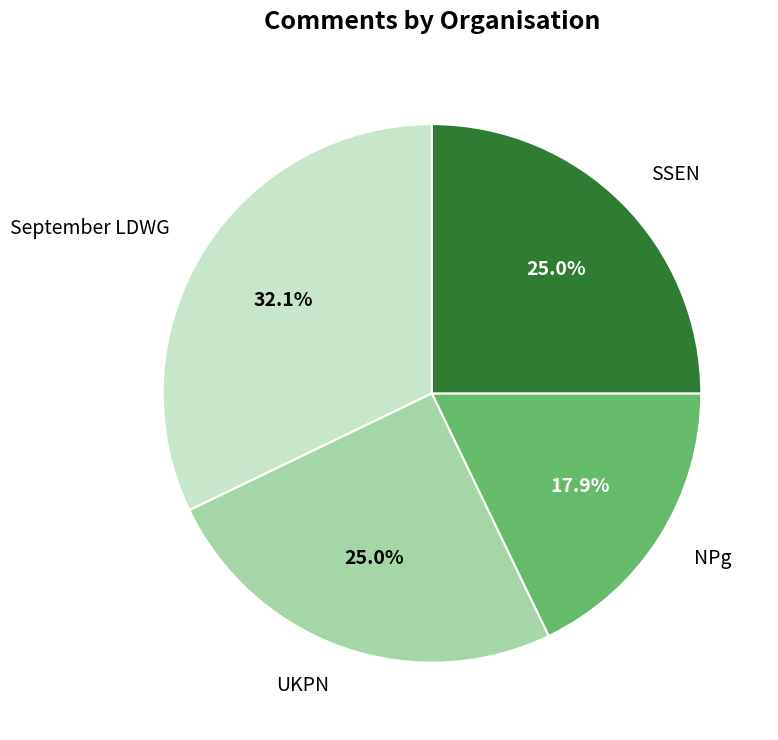

What is the ratio of the value at NPg to the value at September LDWG?

0.6